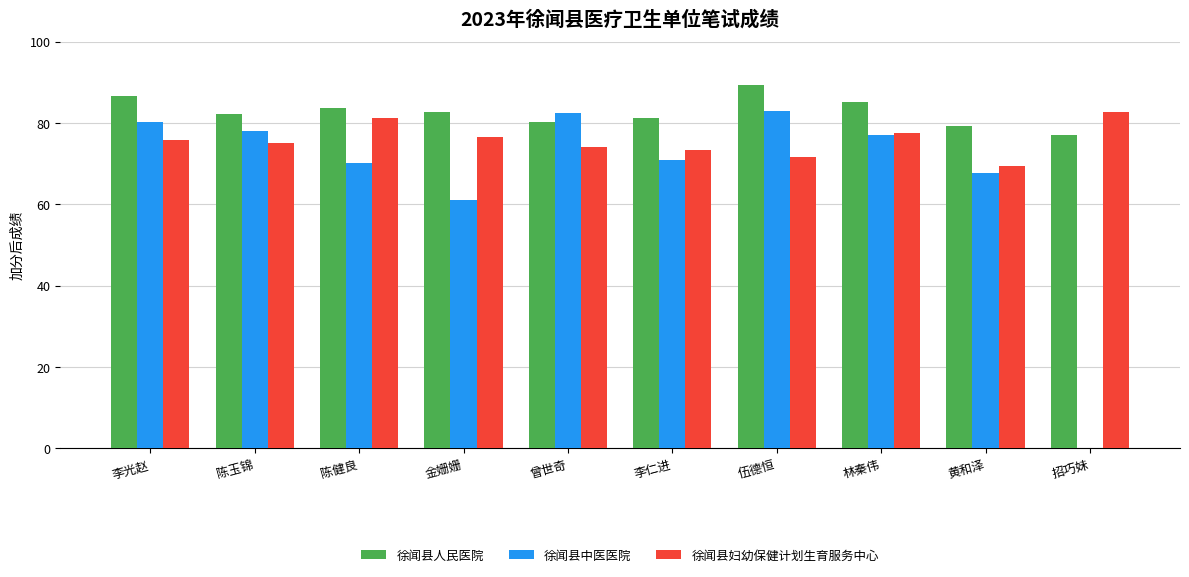

Is it true that 徐闻县人民医院 equals 19.2 at 招巧妹?

False